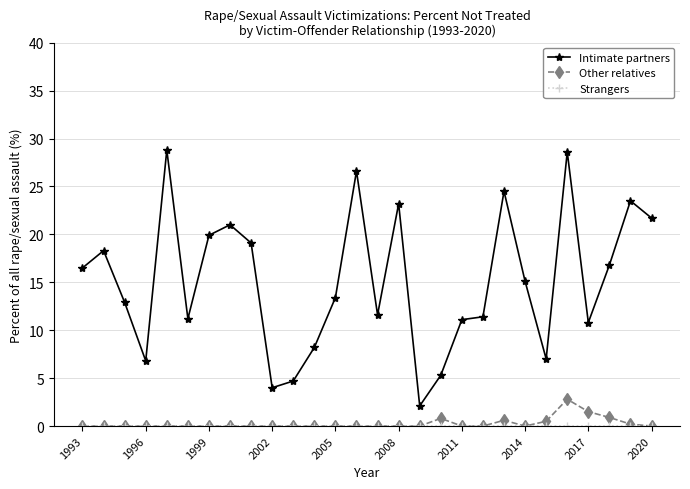

What is the value of the Intimate partners point at the 24th from the left?

28.6